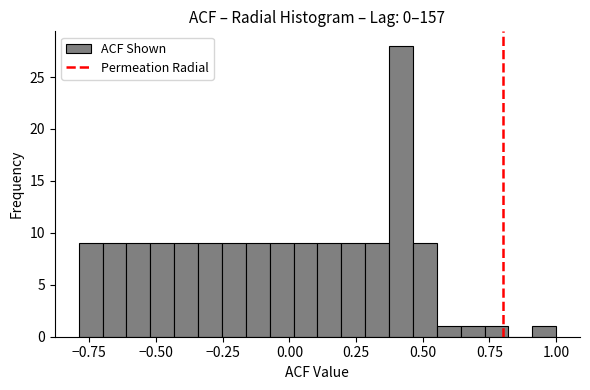

Read against the x-axis, roughly where is the centre of the tallest bar?

0.40